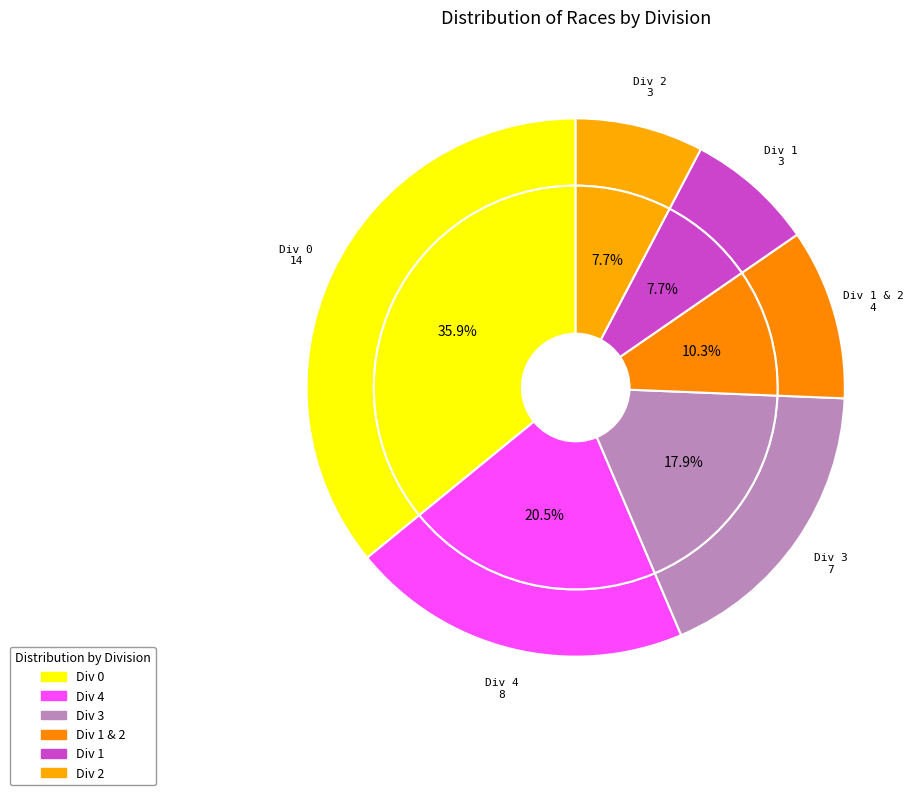

How many segments does this pie chart have?

6